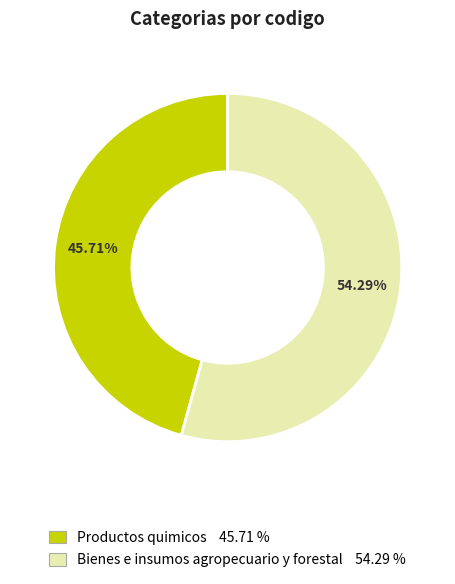

What is the ratio of the value at Productos quimicos to the value at Bienes e insumos agropecuario y forestal?

0.8